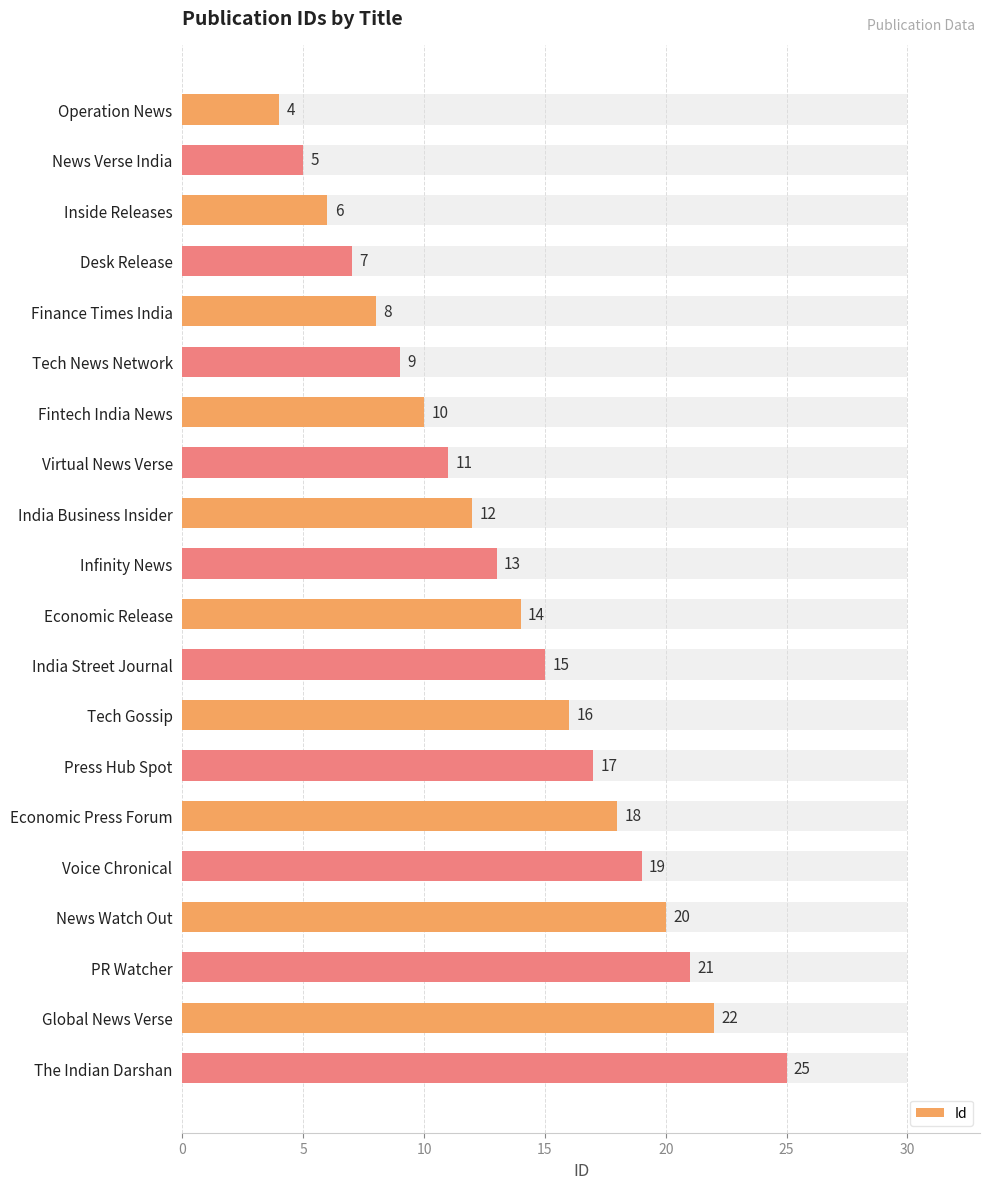

Are the bars horizontal?

Yes